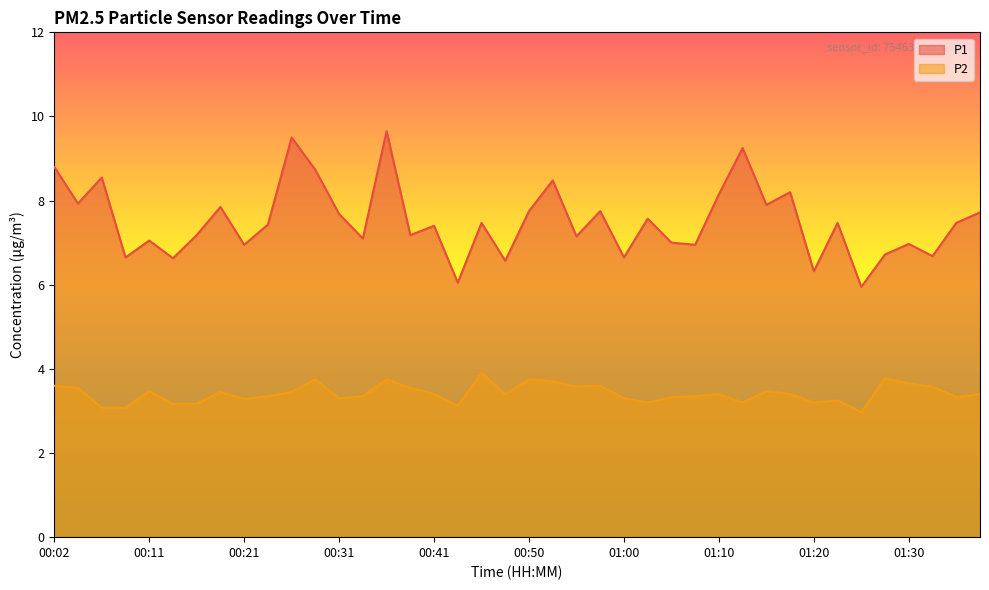

At how many categories does at least one series exceed 4?

40